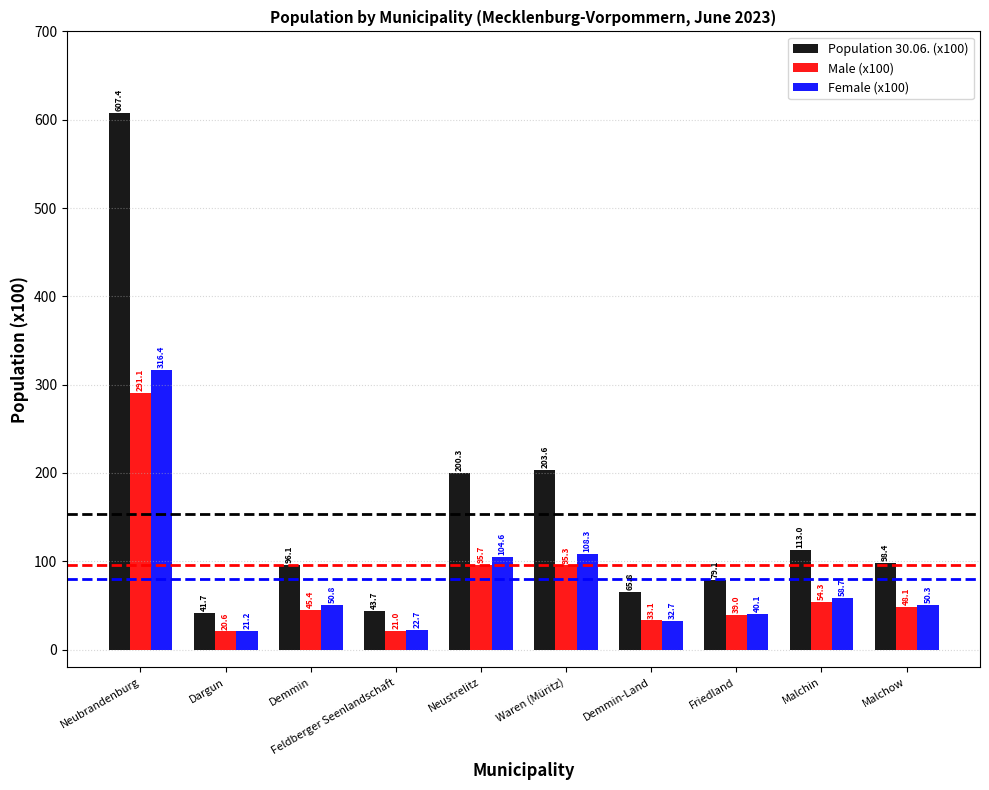

The Population 30.06. (x100) series shows 203.6 at Waren (Müritz). True or false?

True